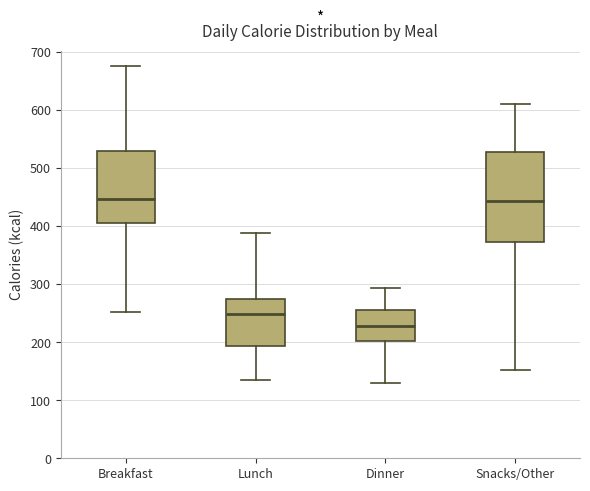

Where is the upper edge of the box for Dinner on the y-axis? The values are not printed on the chart, so give them approximately, as read against the axis.

260